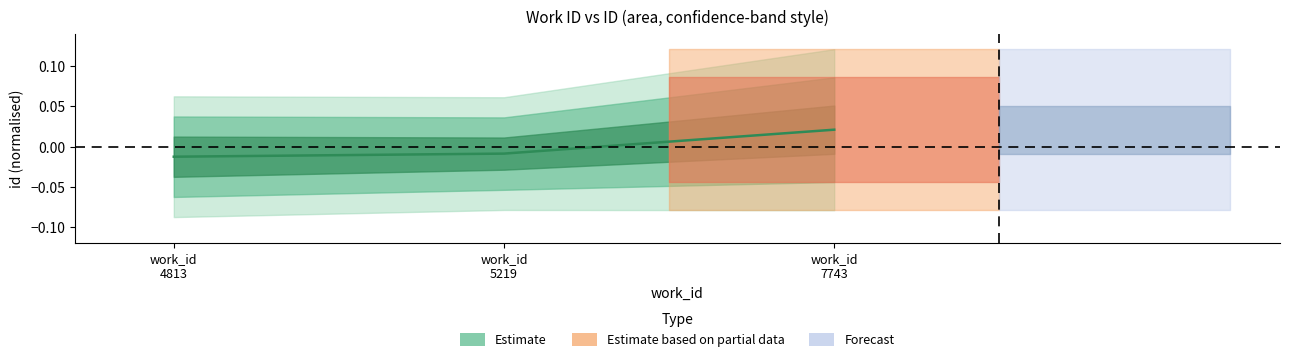

Between work_id
4813 and work_id
5219, which is larger?

work_id
5219